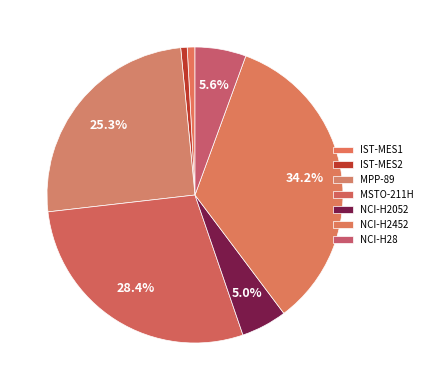

What is the ratio of the value at NCI-H28 to the value at NCI-H2052?

1.1